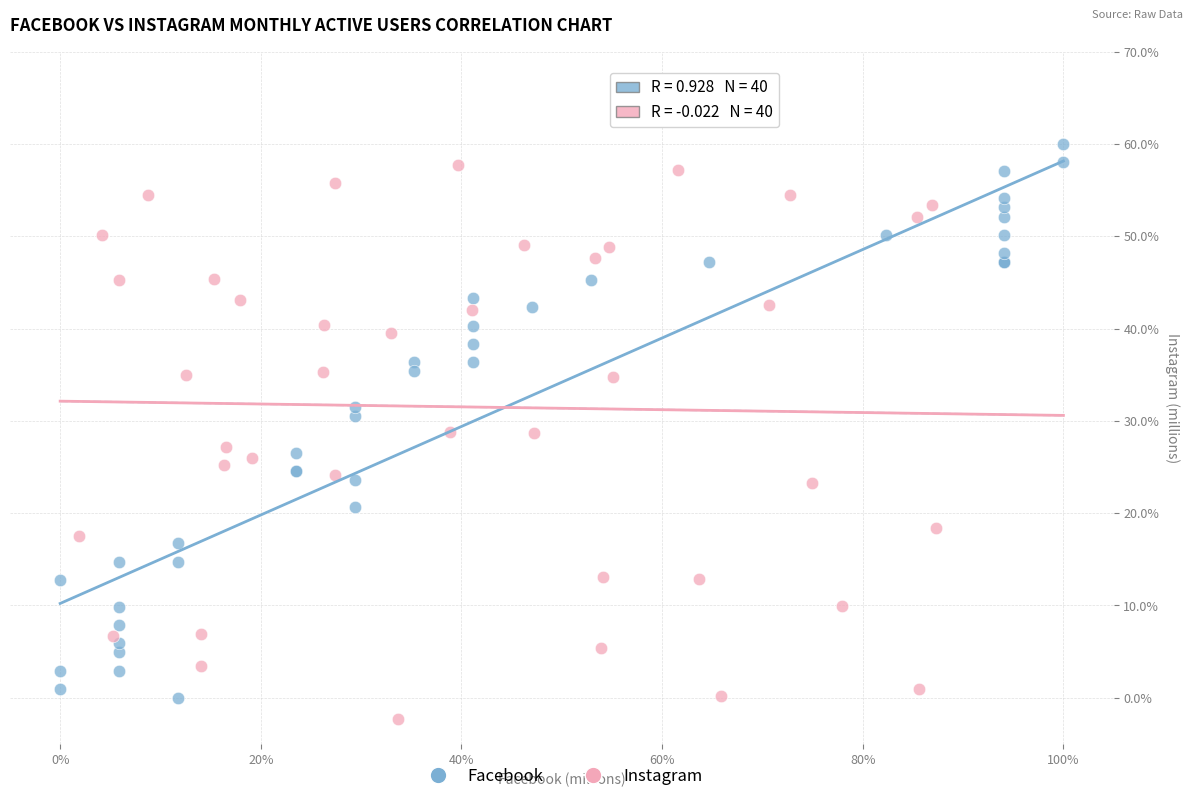

Which series contains the lowest Y value?

Instagram